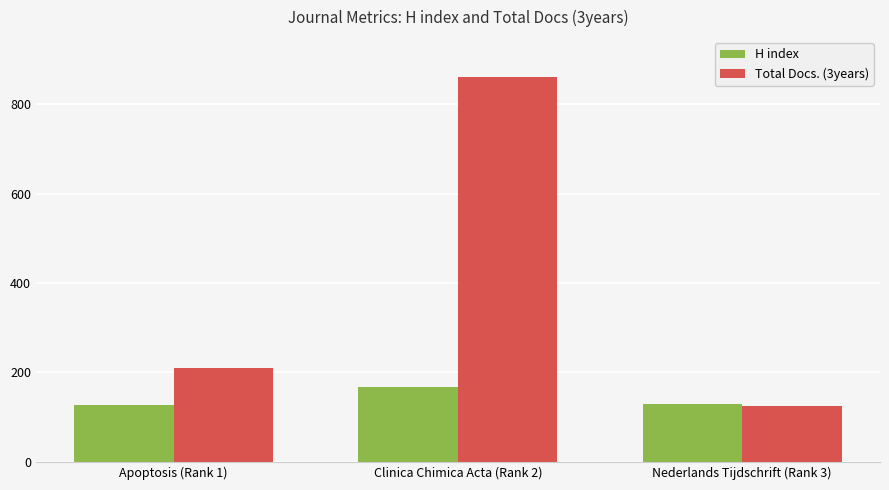

What is the maximum value for H index?

167